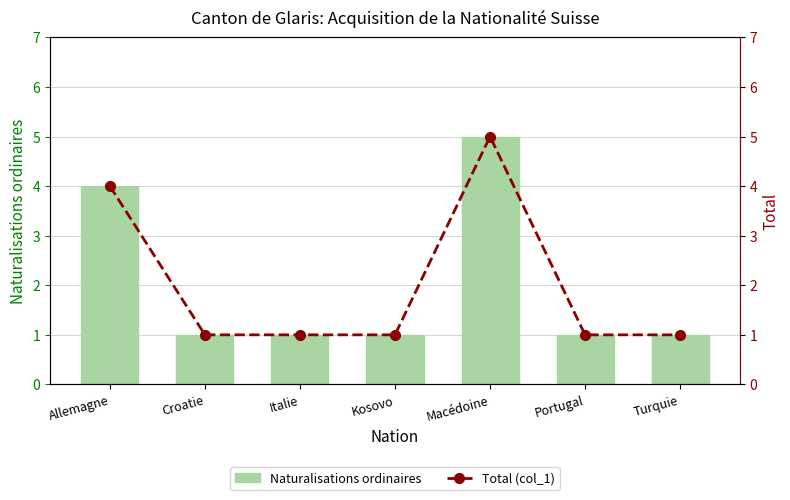

At which category is the sum across all series the highest?

Macédoine